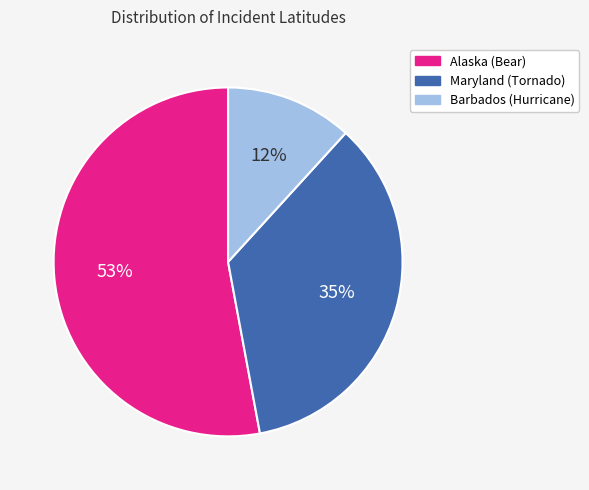

To the nearest percent, what is the combined percentage of Barbados (Hurricane) and Alaska (Bear)?

65%